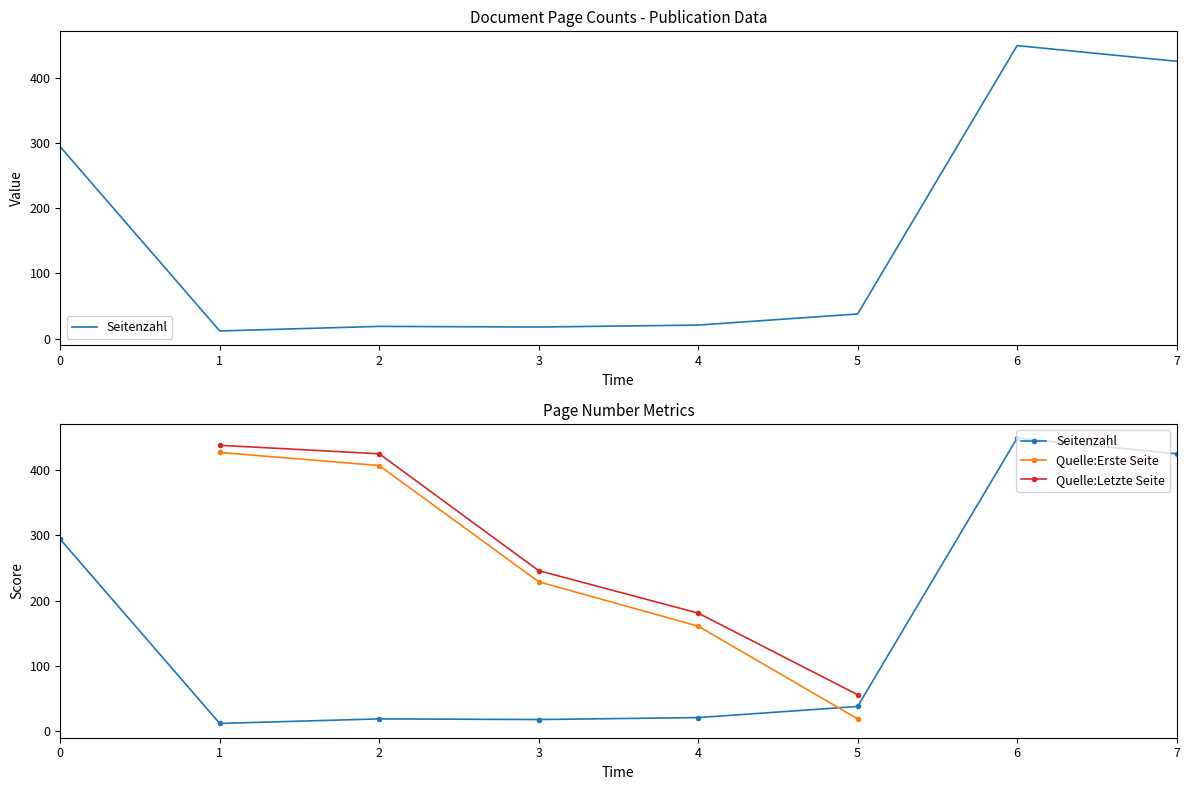

True or false: Quelle:Letzte Seite and Seitenzahl cross at least once.

False